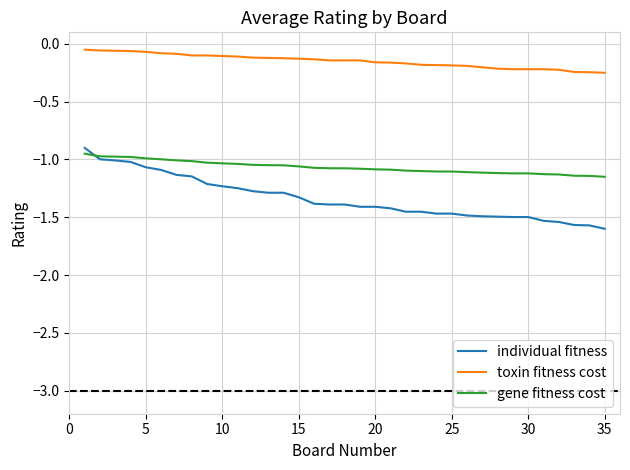

Which series has the largest range (max minus min)?

individual fitness